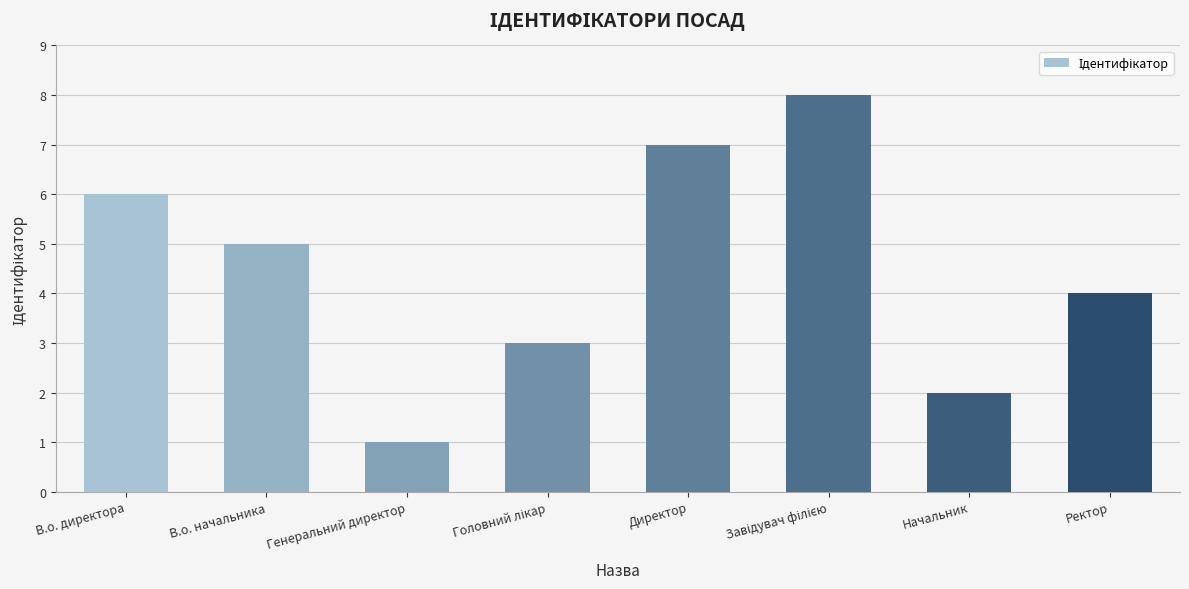

What value does the data have at Генеральний директор?

1